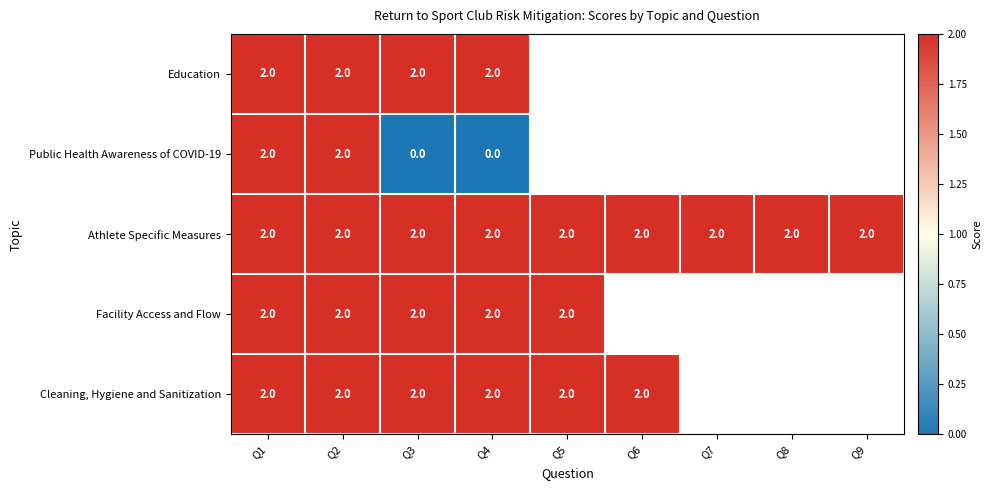

Is it true that Athlete Specific Measures equals 2 at Q1?

True